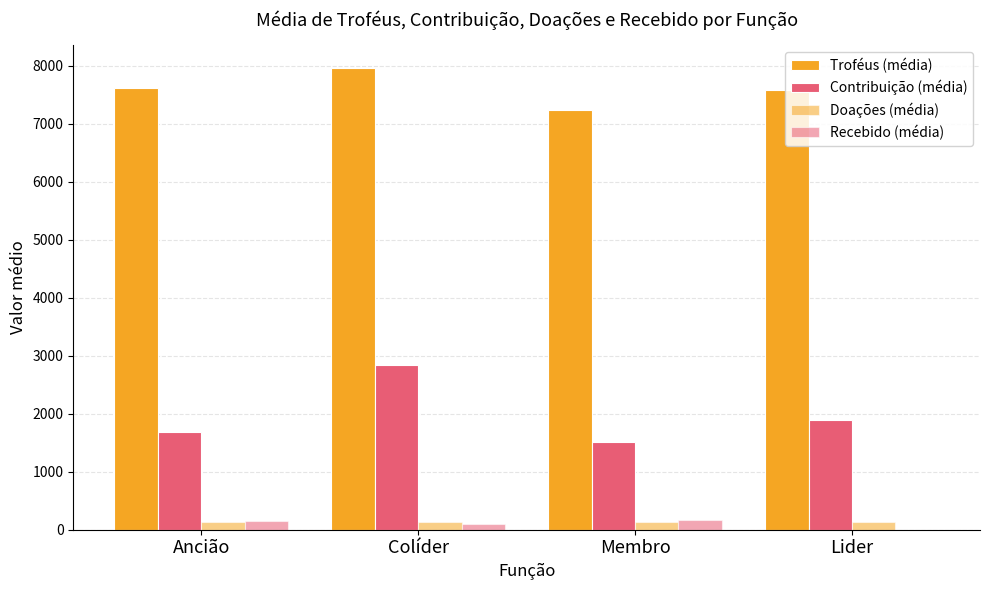

What is the approximate value of Troféus (média) at Lider?

7589.0